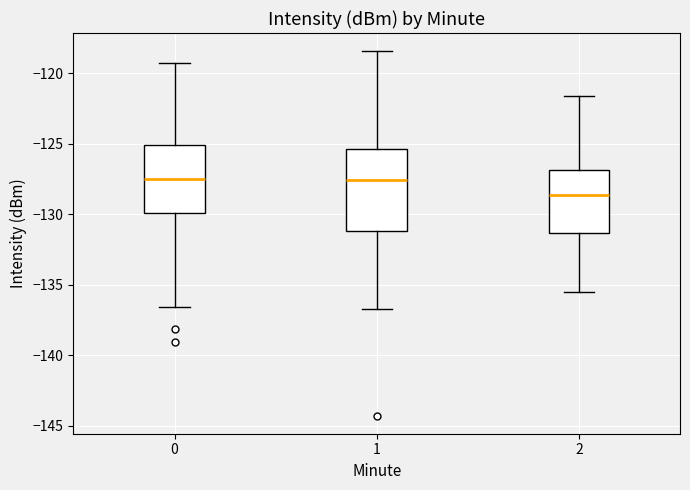

Which box has the lowest median line?

2